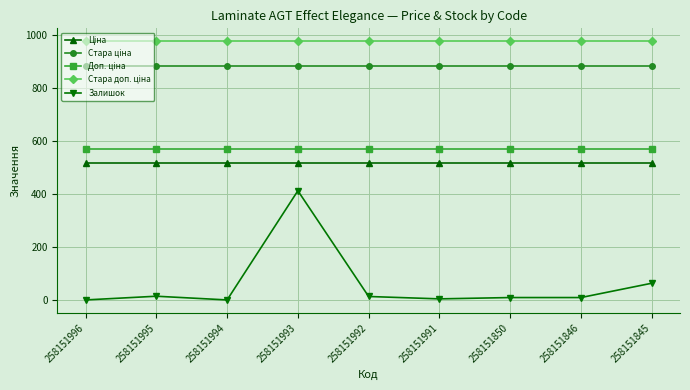

At how many categories does at least one series exceed 477?

9